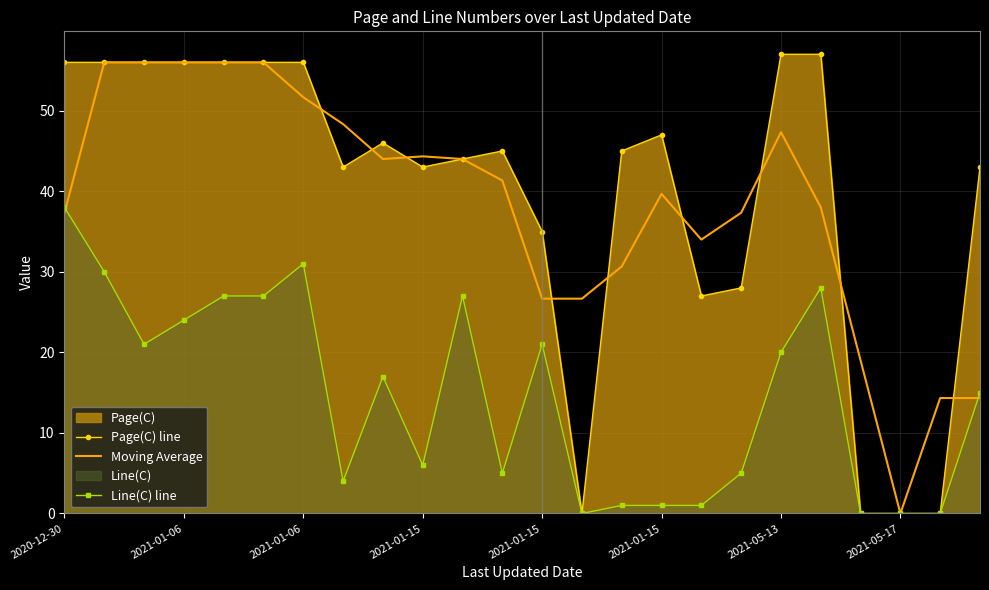

What is the difference between the maximum and minimum values in the Moving Average series?

56.0